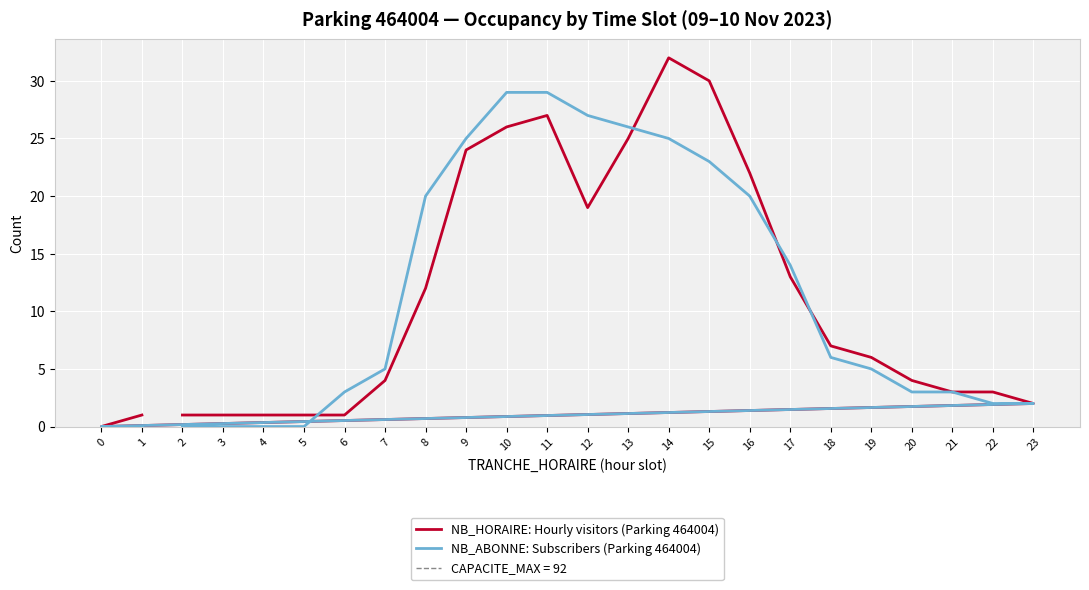

In NB_HORAIRE: Hourly visitors (Parking 464004), how many points are higher than both neighbors (excluding endpoints)?

2